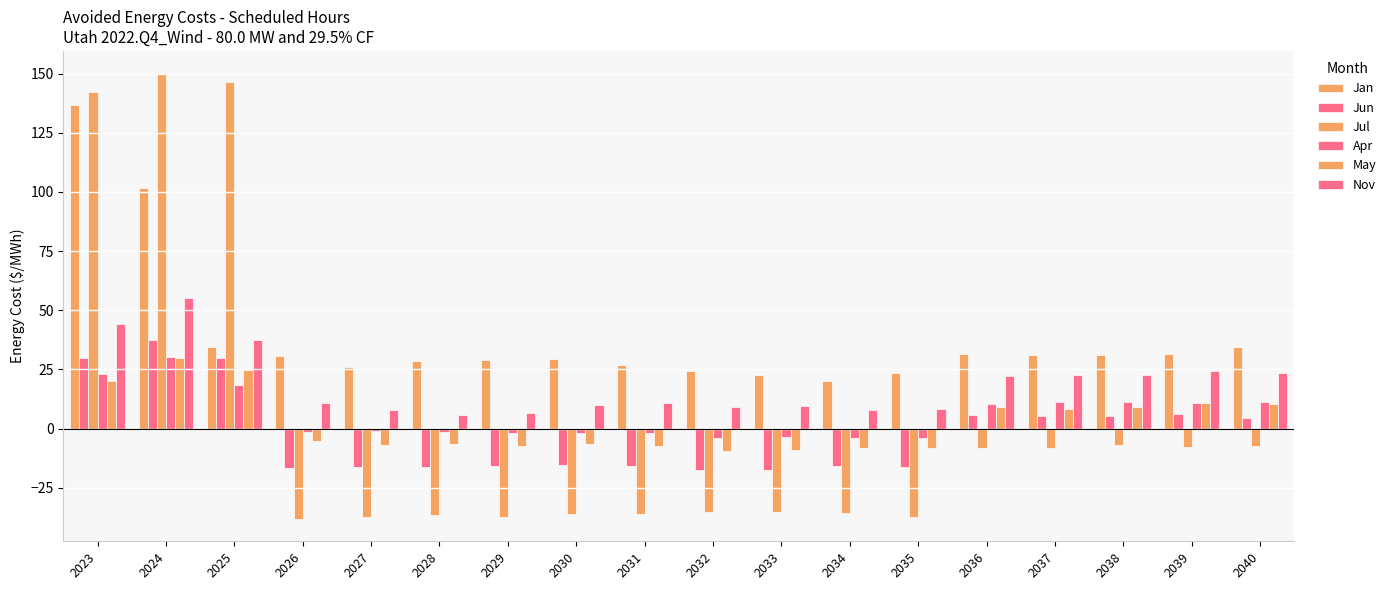

What is the difference between the highest and lowest values at 2034?

55.7